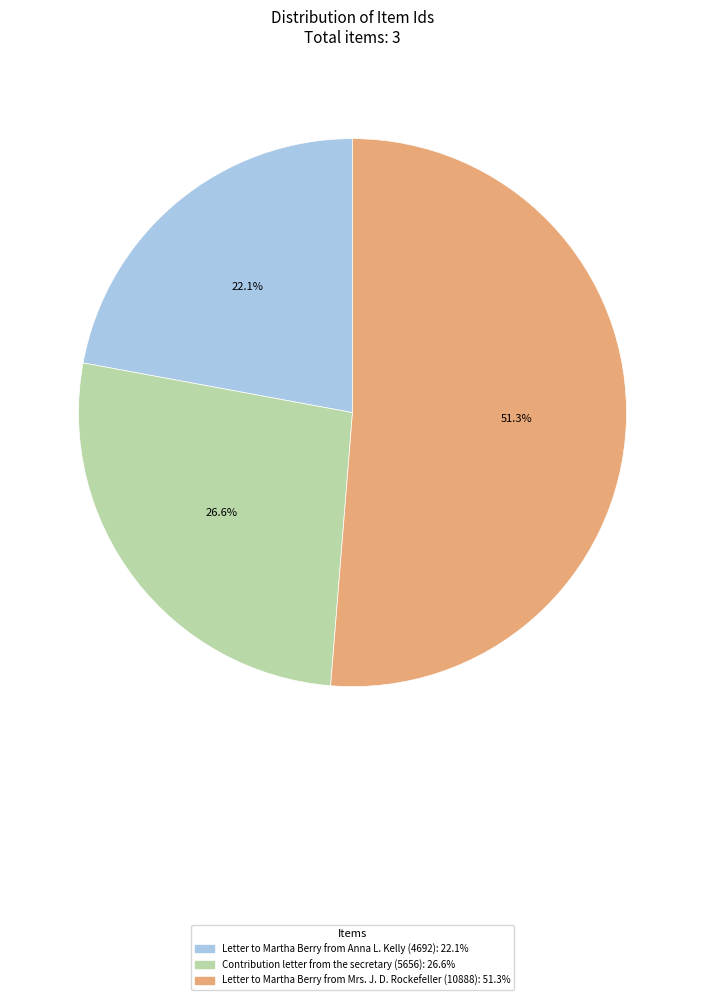

Is it true that Letter to Martha Berry from Mrs. J. D. Rockefeller (10888) is 51% of the pie?

True